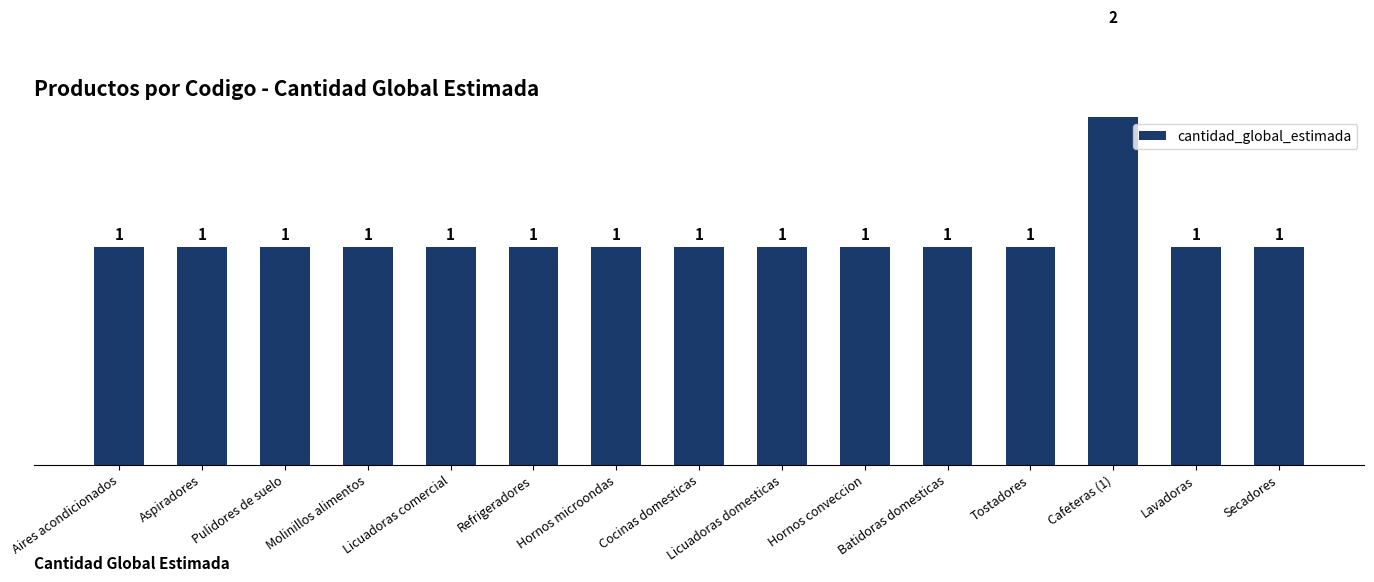

What is the label of the 10th bar from the left?

Hornos conveccion